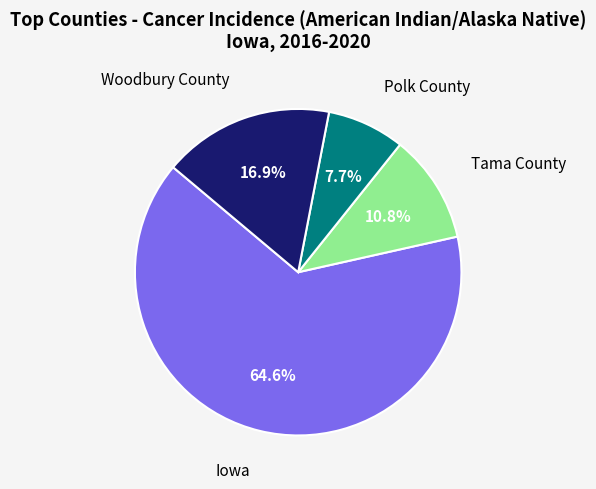

Which category accounts for the majority?

Iowa